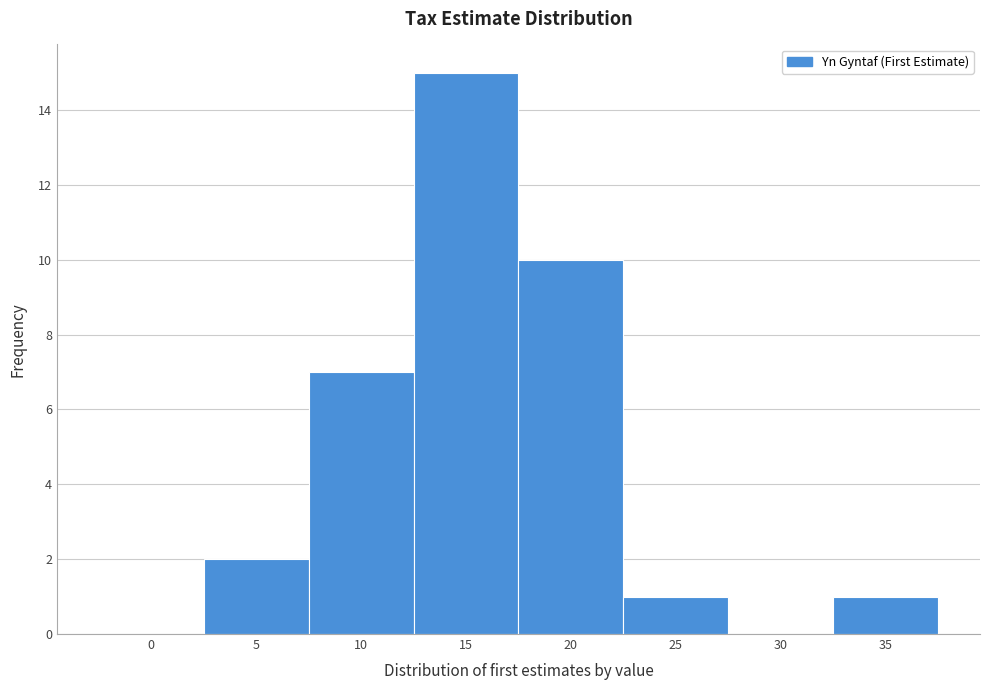

Reading left to right, list all the values displayed in this chart.

0=0	5=2	10=7	15=15	20=10	25=1	30=0	35=1